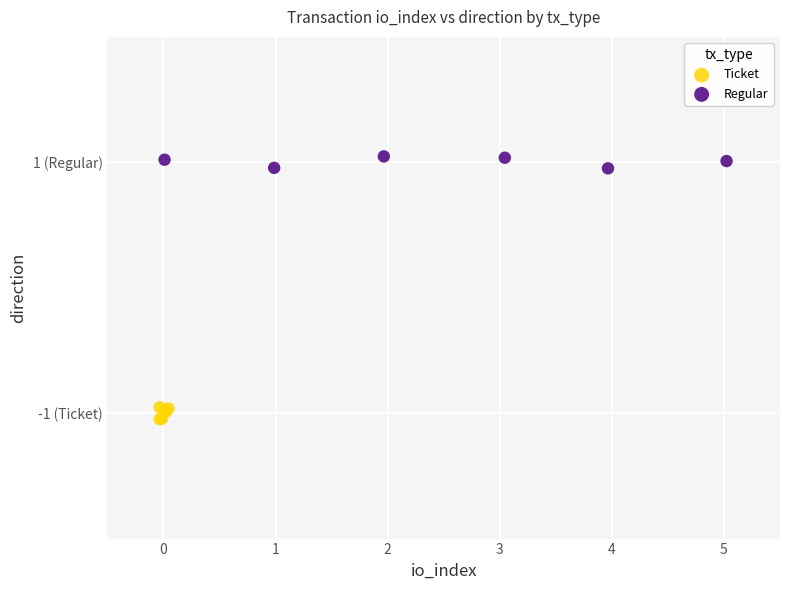

Which series reaches the minimum Y coordinate?

Ticket